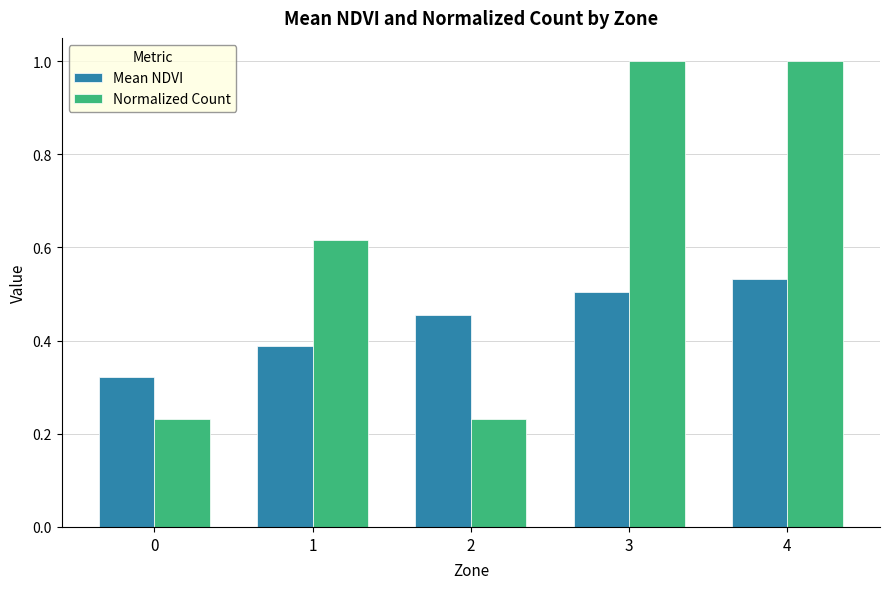

Is it true that Mean NDVI equals 0.5 at 2?

True